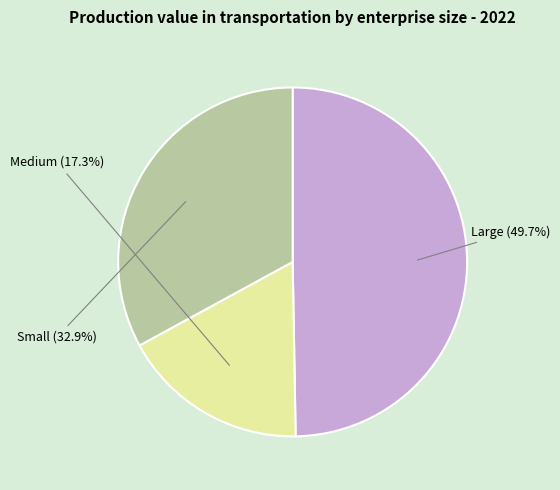

Which slice is the smallest?

Medium